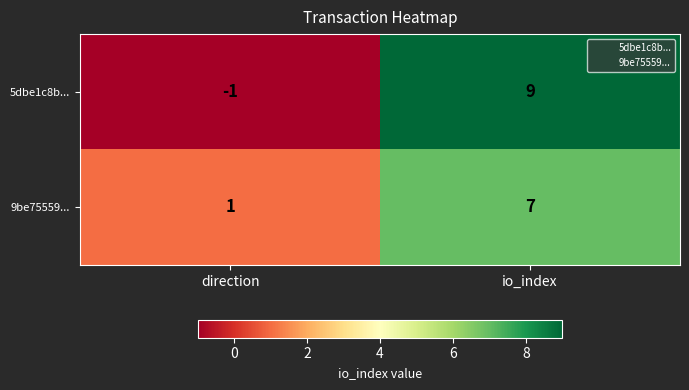

Reading left to right, extract all data points from this chart.

5dbe1c8b...: direction=-1	io_index=9
9be75559...: direction=1	io_index=7